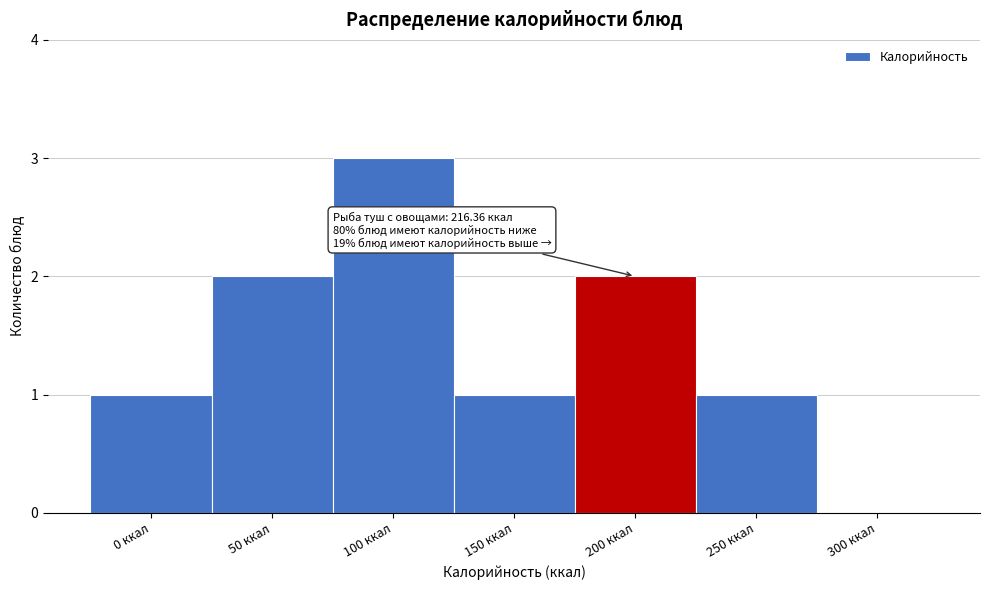

Reading right to left, extract all data points from this chart.

300 ккал=0	250 ккал=1	200 ккал=2	150 ккал=1	100 ккал=3	50 ккал=2	0 ккал=1